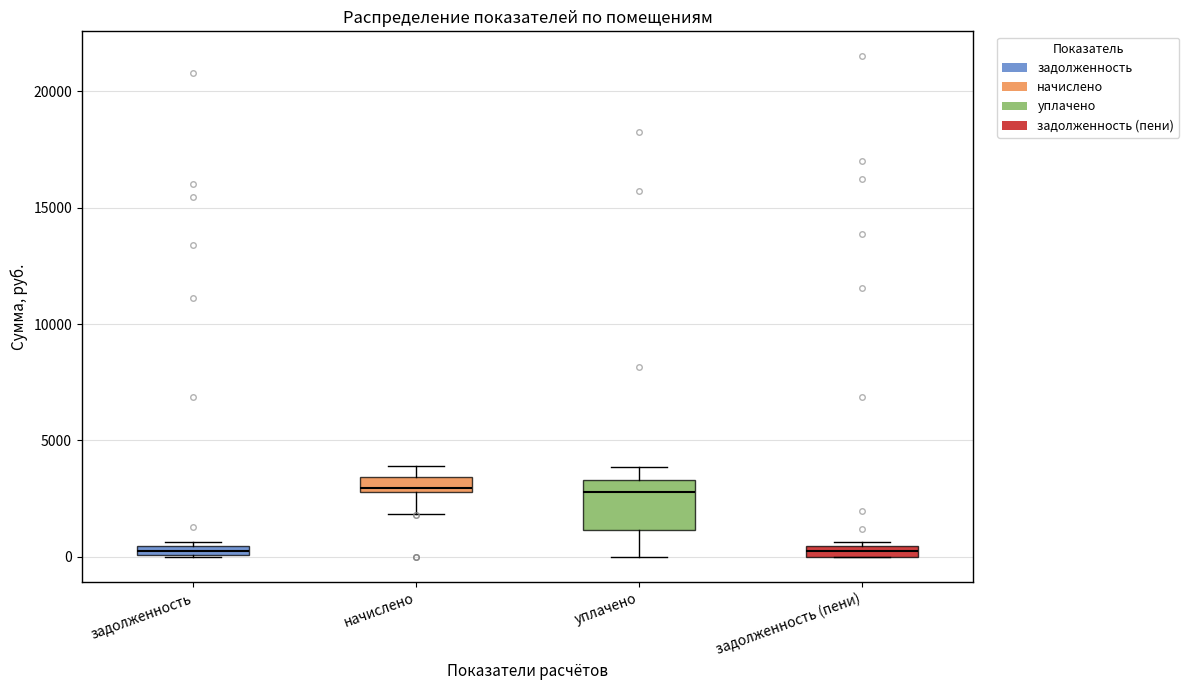

Where is the upper edge of the box for начислено on the y-axis? The values are not printed on the chart, so give them approximately, as read against the axis.

3500